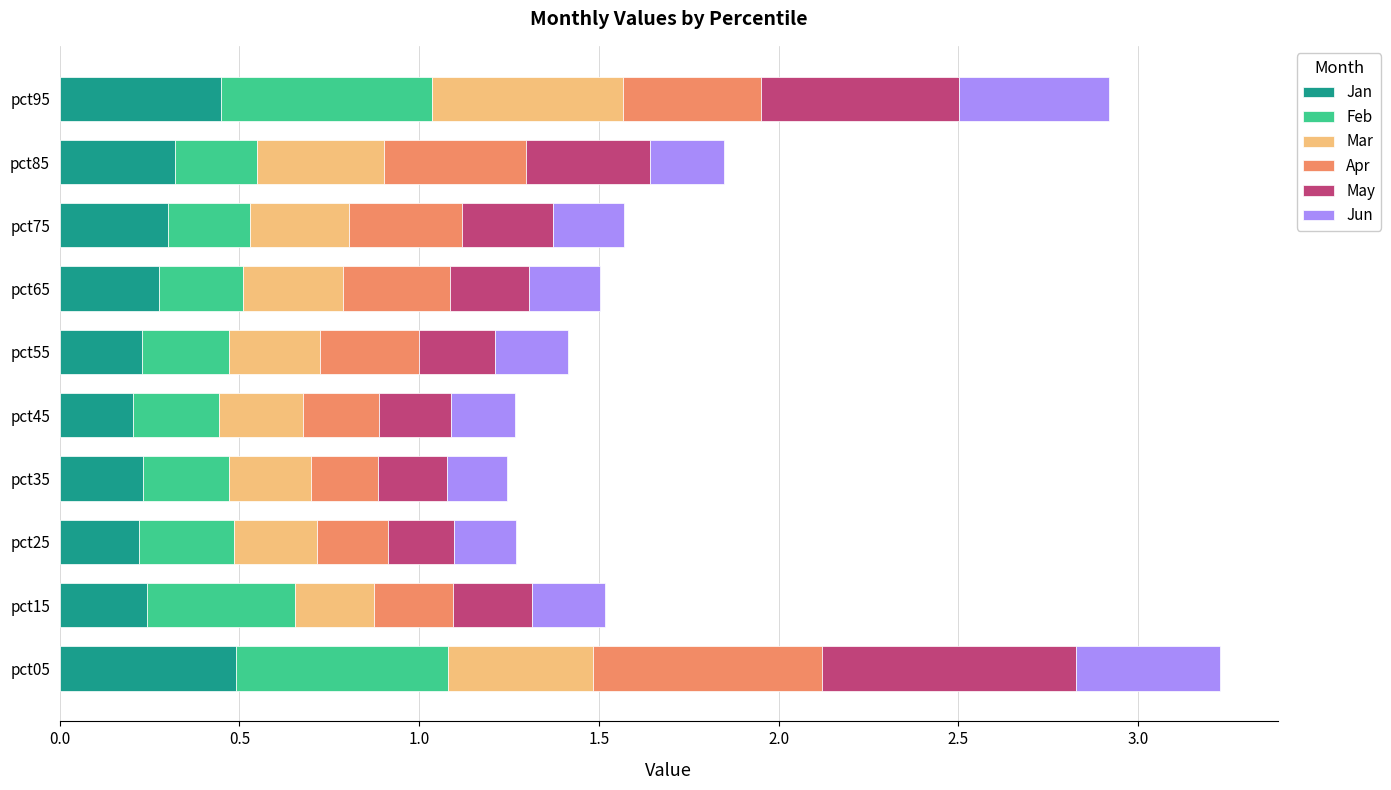

What is the maximum value for Jan?

0.5